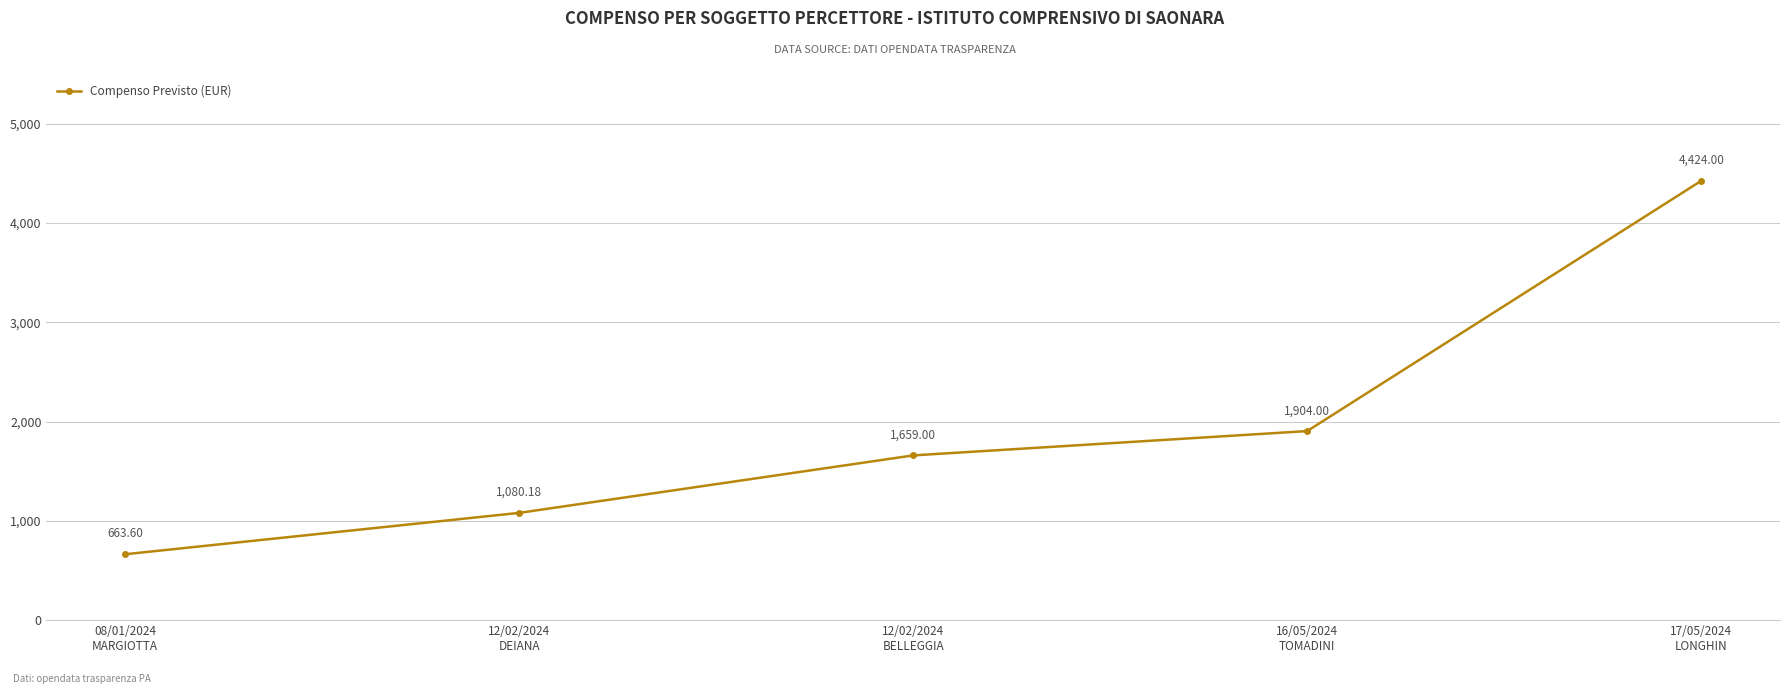

Where is the data nearest to the value 2543?

16/05/2024
TOMADINI